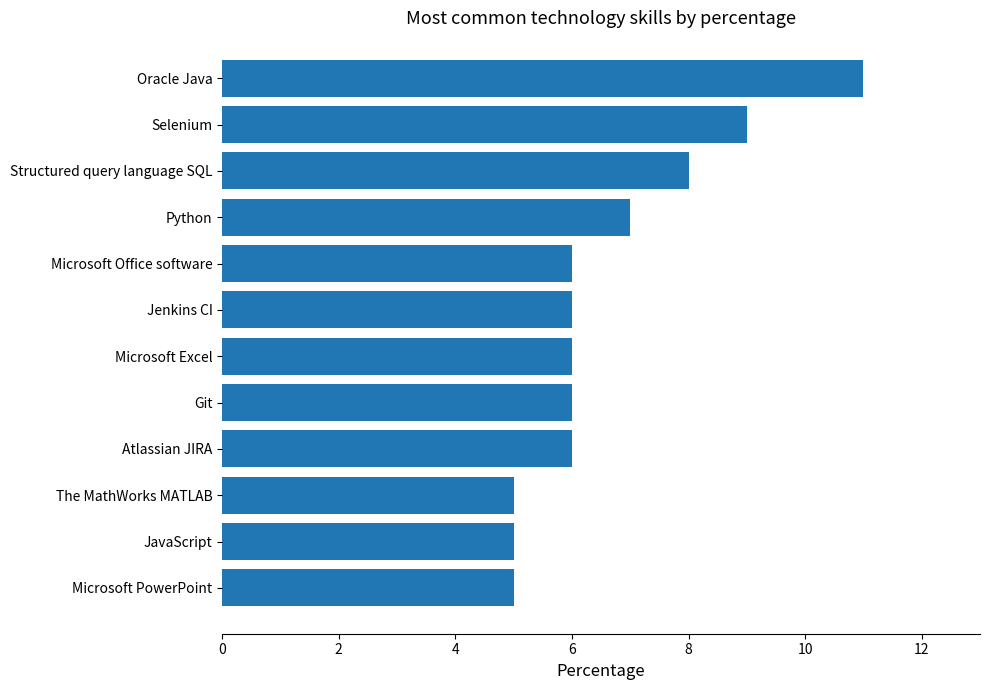

How many categories are shown in the chart?

12